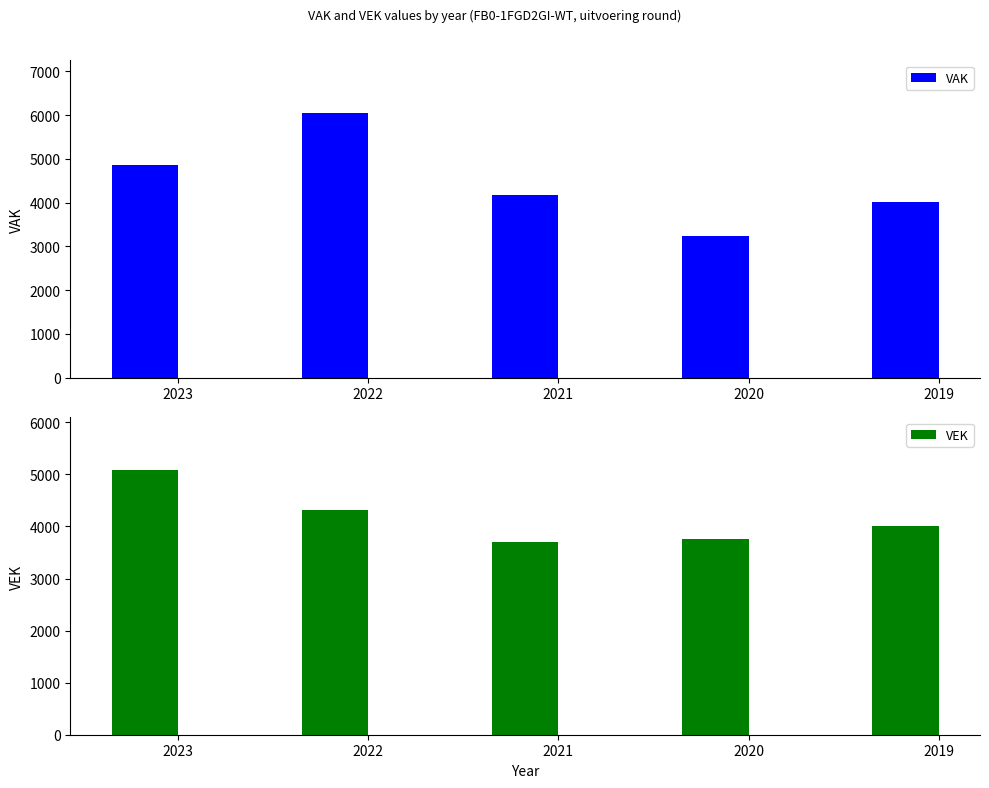

Where is VAK nearest to the value 4641?

2023